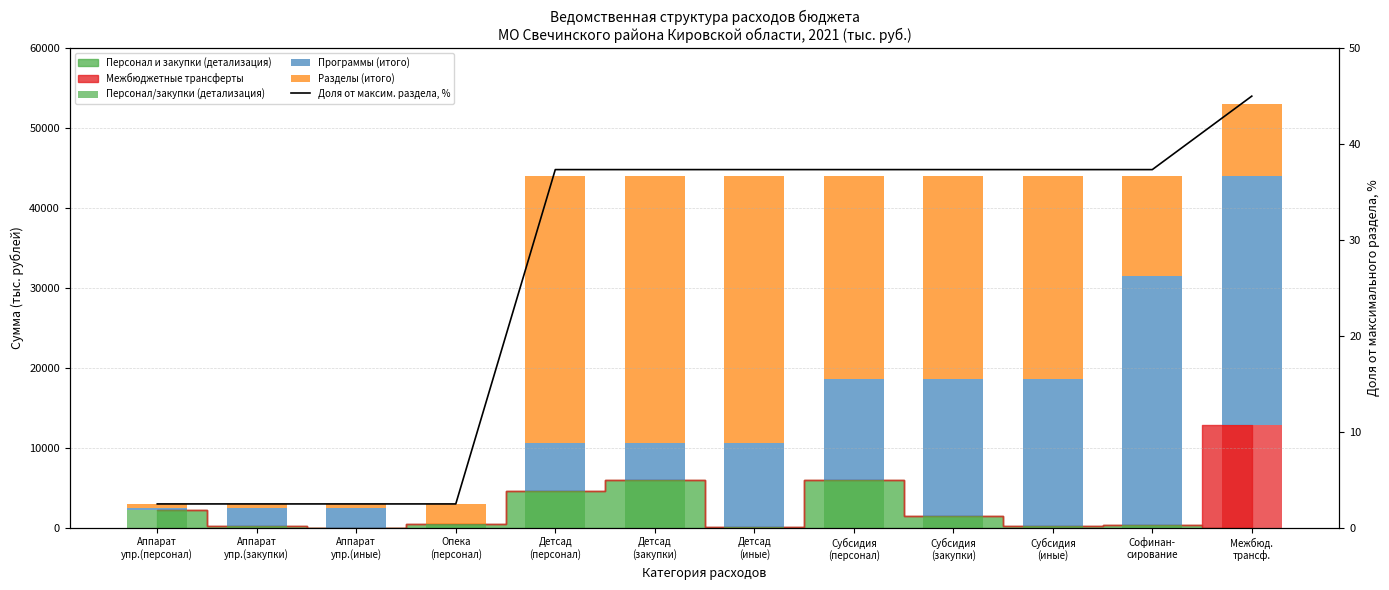

Is the value of Межбюджетные трансферты at Субсидия
(закупки) greater than the value of Доля от максим. раздела, % at Межбюд.
трансф.?

No